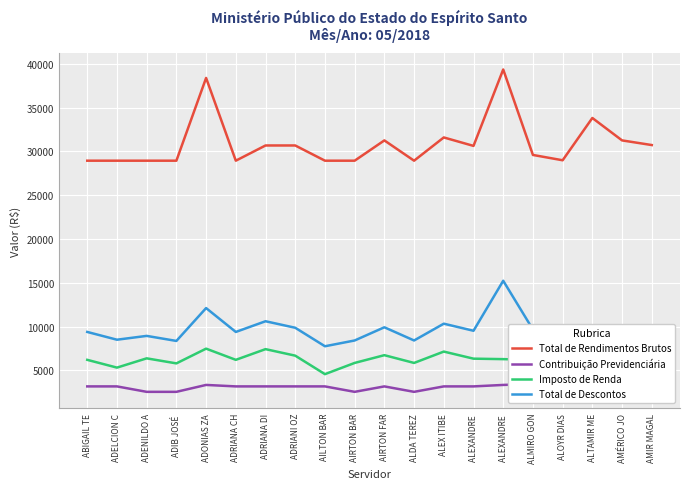

Is the value of Imposto de Renda at ADRIANA CH greater than the value of Total de Rendimentos Brutos at ADIB JOSÉ ?

No